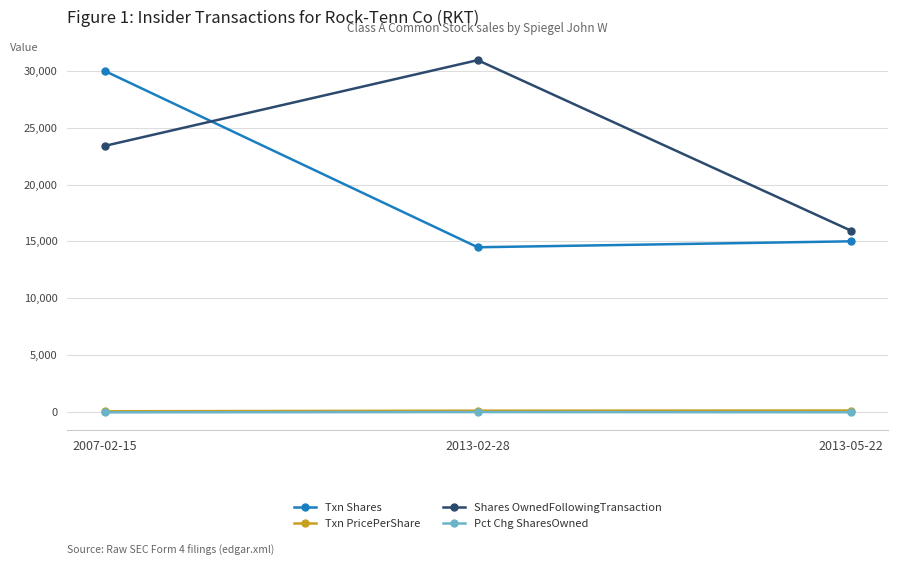

What is the average value of the Shares OwnedFollowingTransaction series?

23435.3